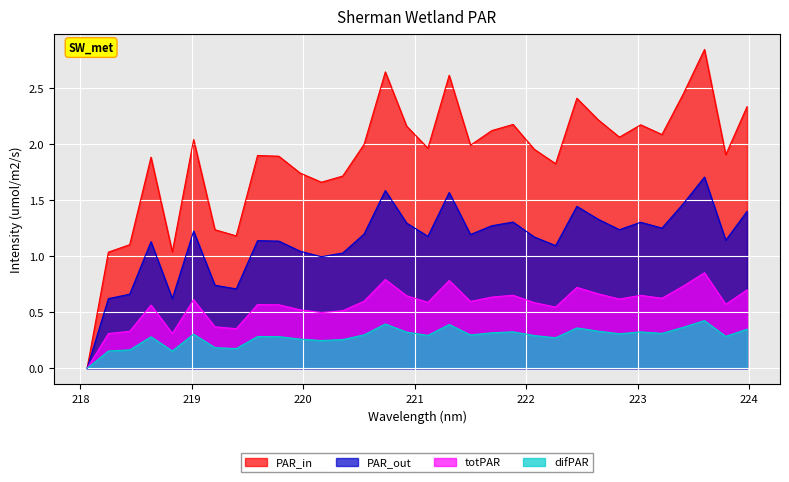

How many interior local valleys (lower than both neighbors) does the data have?

9